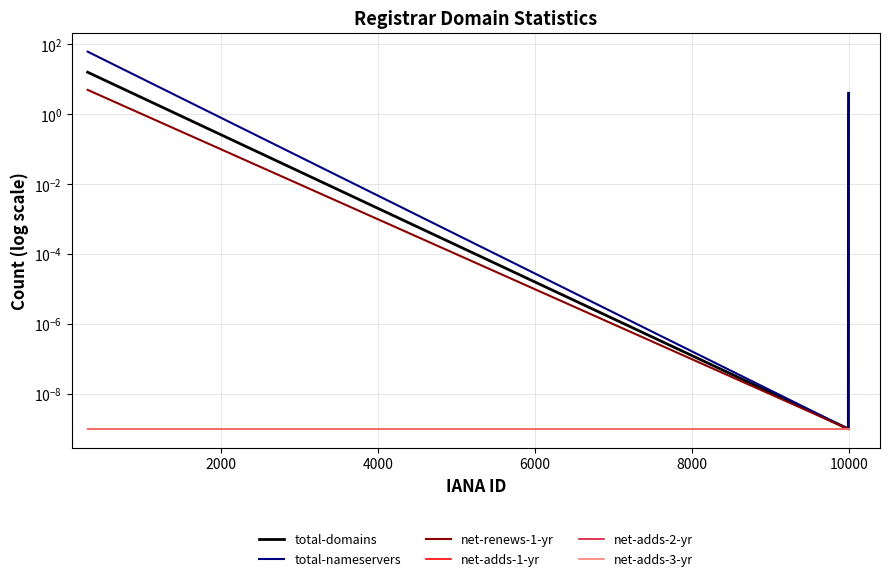

Reading right to left, extract all data points from this chart.

total-domains: 4.0	1.0	0.0	16.0
total-nameservers: 4.0	0.0	0.0	62.0
net-renews-1-yr: 0.0	0.0	0.0	5.0
net-adds-1-yr: 0.0	0.0	0.0	0.0
net-adds-2-yr: 0.0	0.0	0.0	0.0
net-adds-3-yr: 0.0	0.0	0.0	0.0